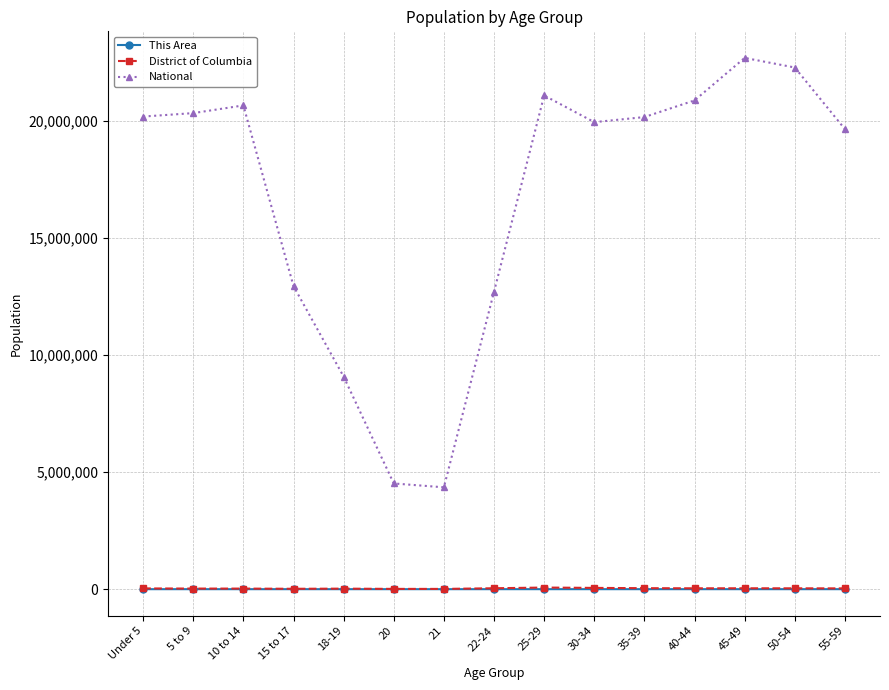

Is the value of This Area at 55-59 greater than the value of National at 22-24?

No